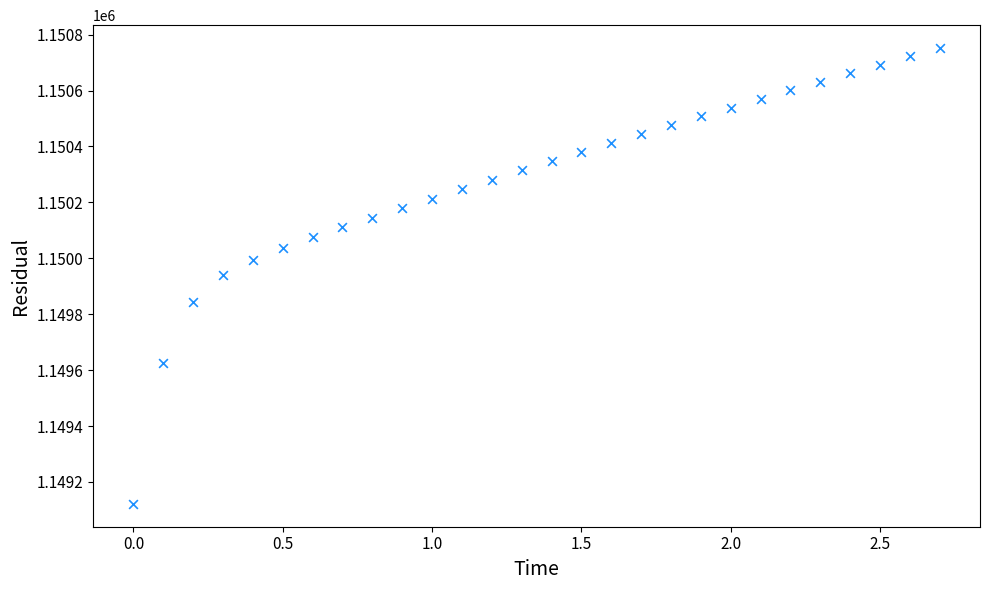

What is the range of X values (max minus min)?

2.7